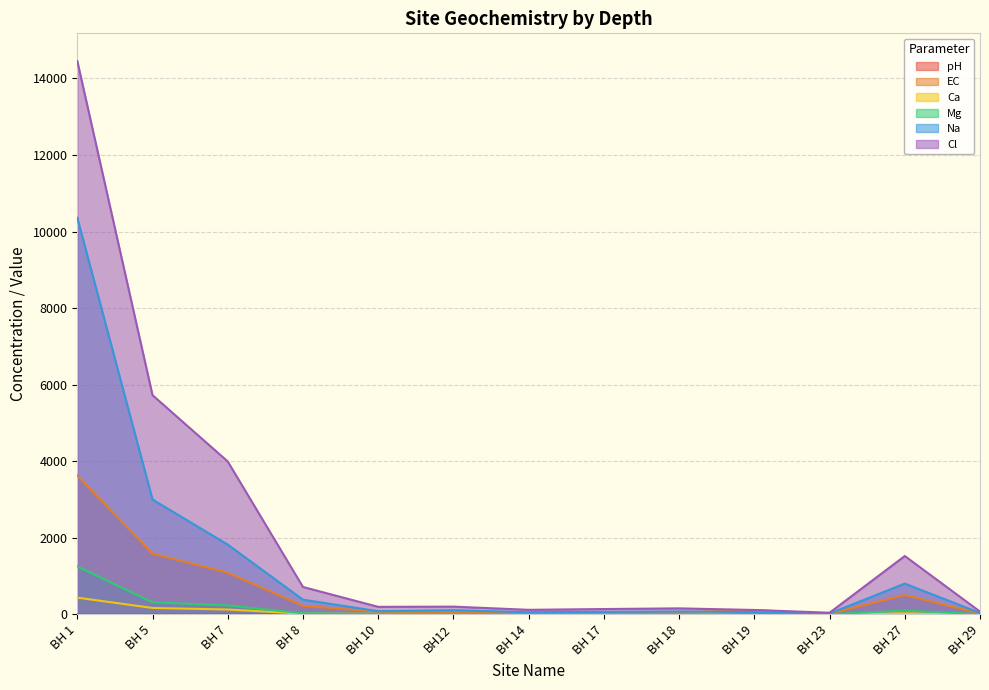

Between BH 5 and BH 7, which series saw the biggest shift?

Cl